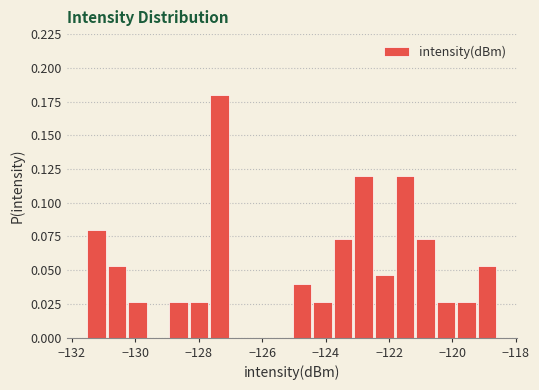

Read against the x-axis, roughly where is the centre of the tallest bar?

-127.4